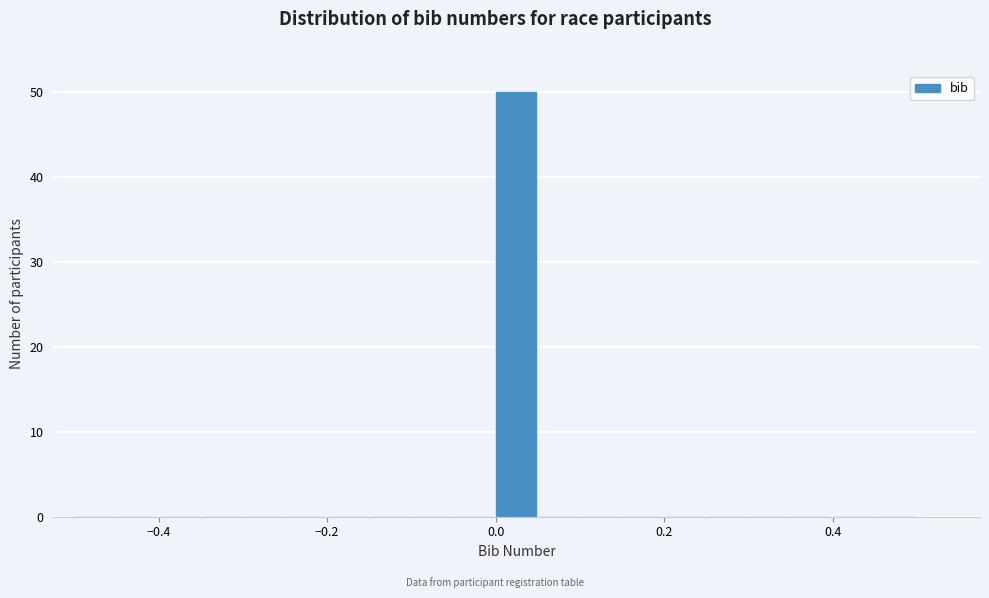

Around what value on the x-axis is the tallest bar? Give the approximate position of its centre, as read against the axis.

0.02